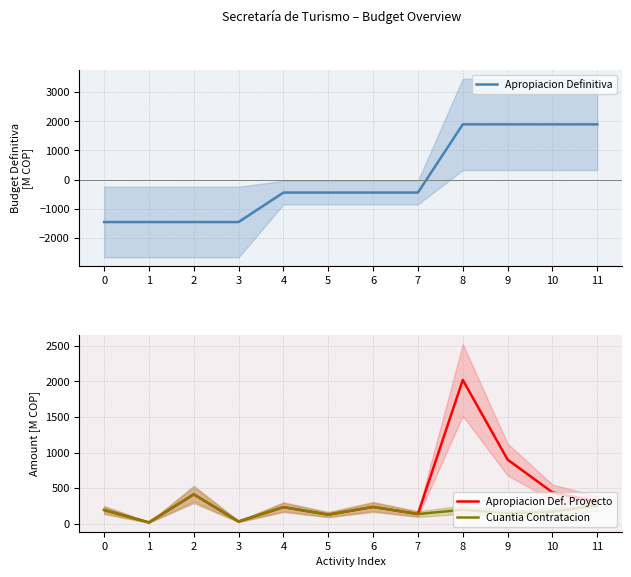

Between which two adjacent categories do Apropiacion Definitiva and Apropiacion Def. Proyecto first intersect?

8 and 9